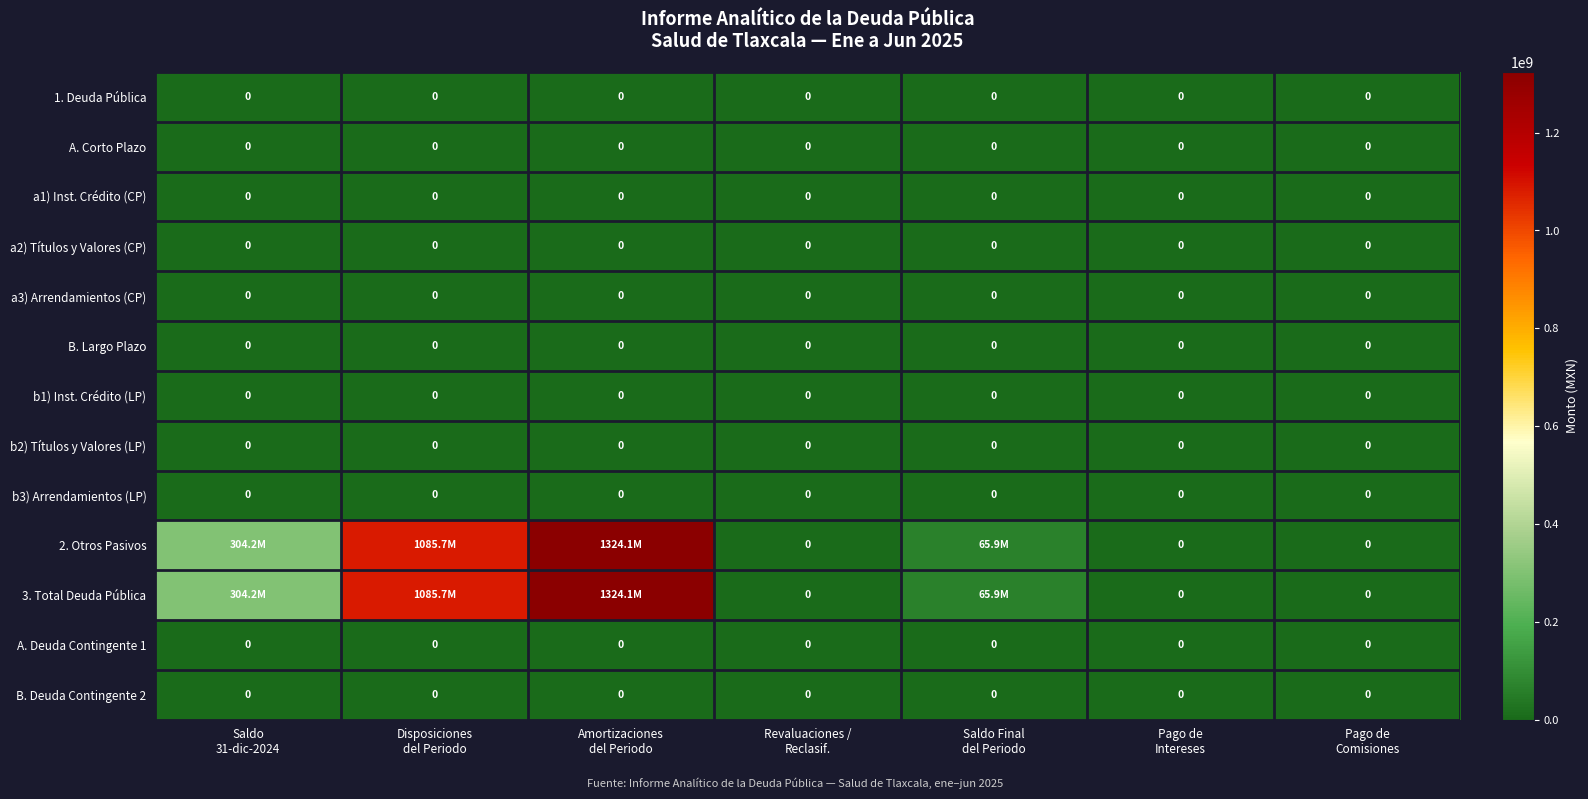

At Amortizaciones del Periodo, list the series in order from smallest to largest.

1. Deuda Pública, A. Corto Plazo, a1) Inst. Crédito (CP), a2) Títulos y Valores (CP), a3) Arrendamientos (CP), B. Largo Plazo, b1) Inst. Crédito (LP), b2) Títulos y Valores (LP), b3) Arrendamientos (LP), A. Deuda Contingente 1, B. Deuda Contingente 2, 2. Otros Pasivos, 3. Total Deuda Pública